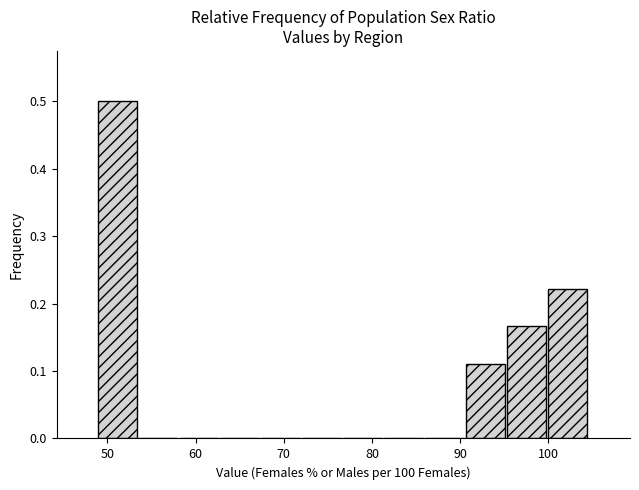

Reading left to right, list every bar in this chart as the range it spans on the x-axis followed by its height. Neither the bar edges nor the heights are printed on the chart, so give them approximately, as read against the axes.

49 to 54: 0.50
54 to 58: 0
58 to 63: 0
63 to 67: 0
67 to 72: 0
72 to 77: 0
77 to 81: 0
81 to 86: 0
86 to 91: 0
91 to 95: 0.11
95 to 100: 0.17
100 to 105: 0.22